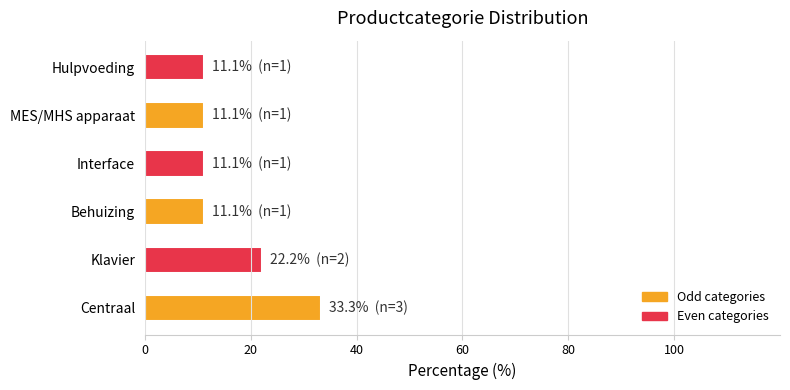

Does the chart contain any negative values?

No